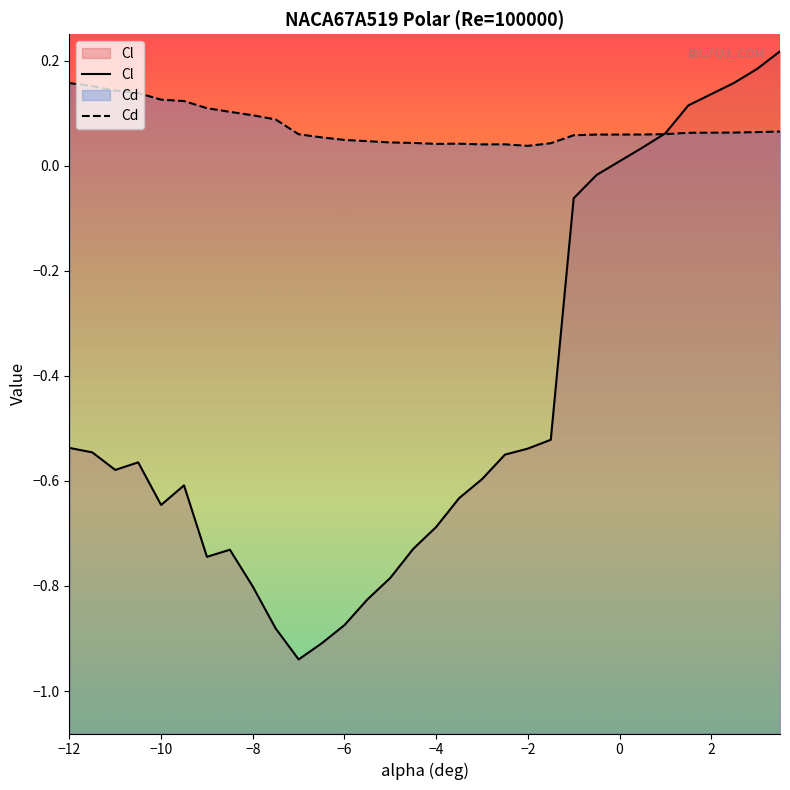

How many values in Cl are below zero?

24